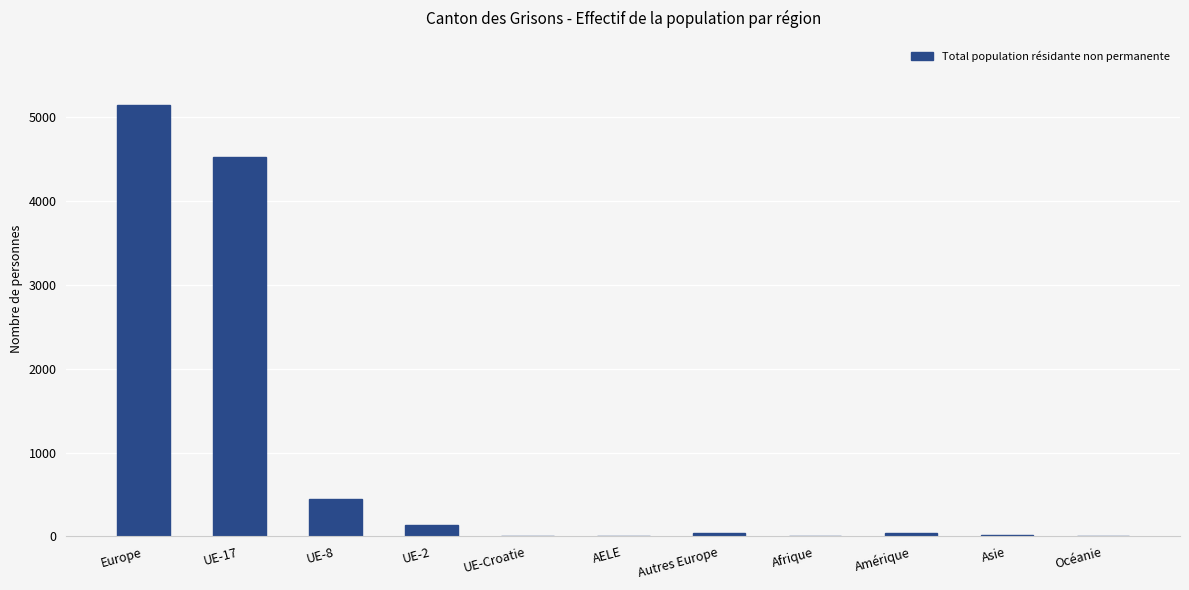

Which has a higher value, UE-2 or UE-Croatie?

UE-2